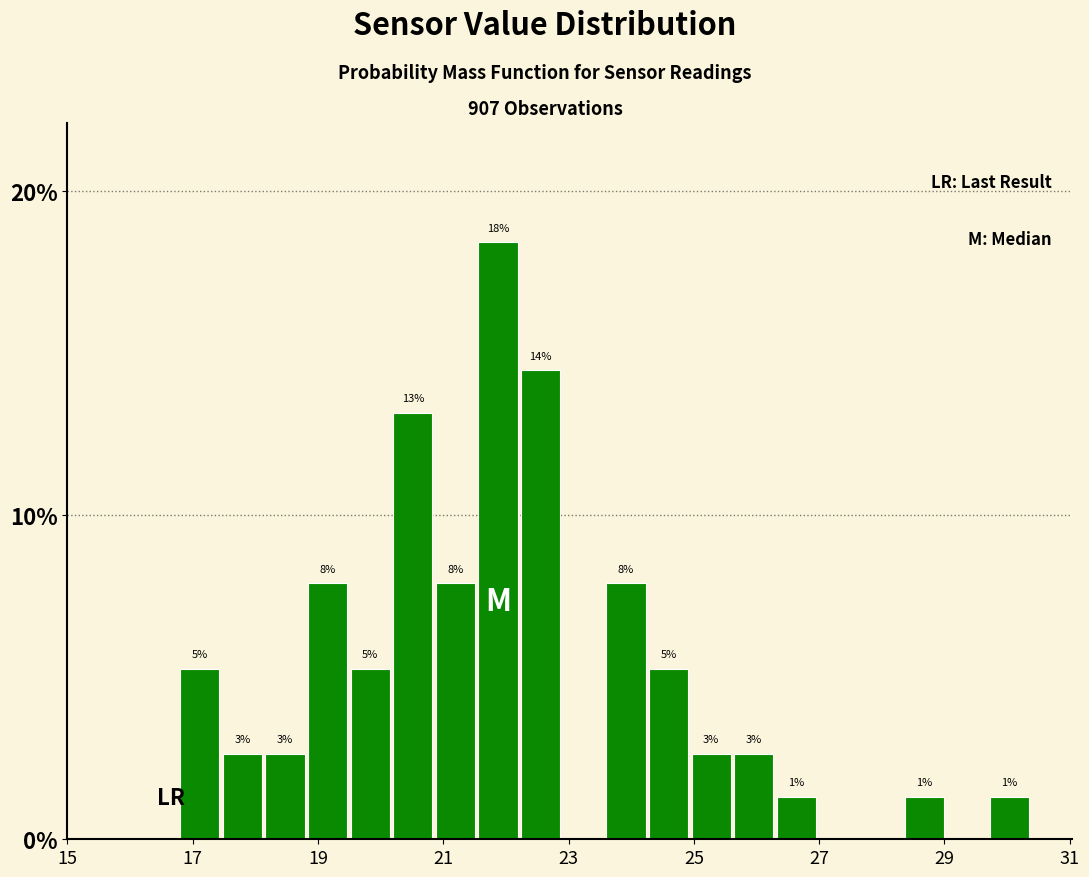

Around what value on the x-axis is the tallest bar? Give the approximate position of its centre, as read against the axis.

21.8